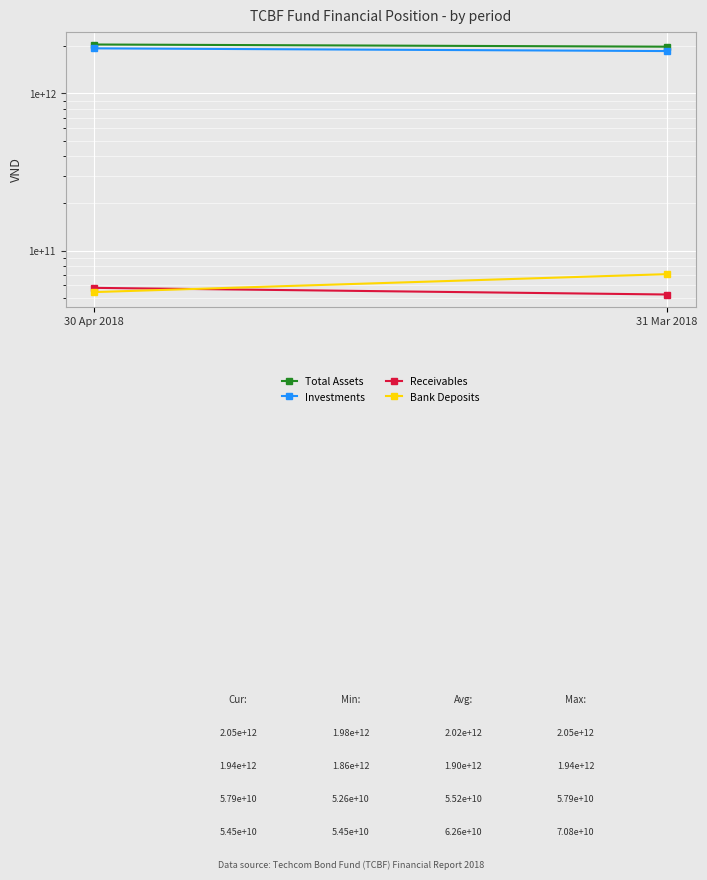

Which category has the highest value in the Investments series?

30 Apr 2018